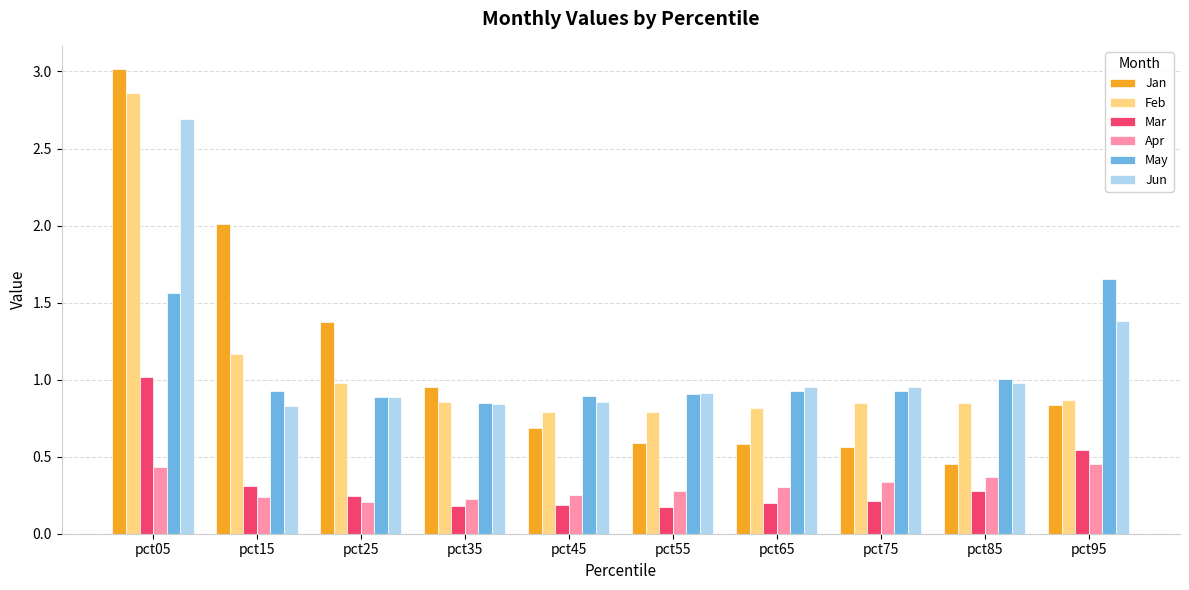

How many categories are shown in the chart?

10